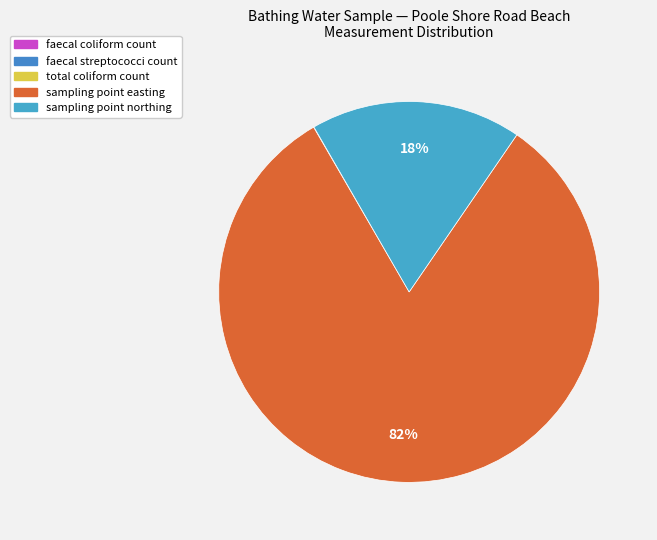

Which slice is the largest?

sampling point easting